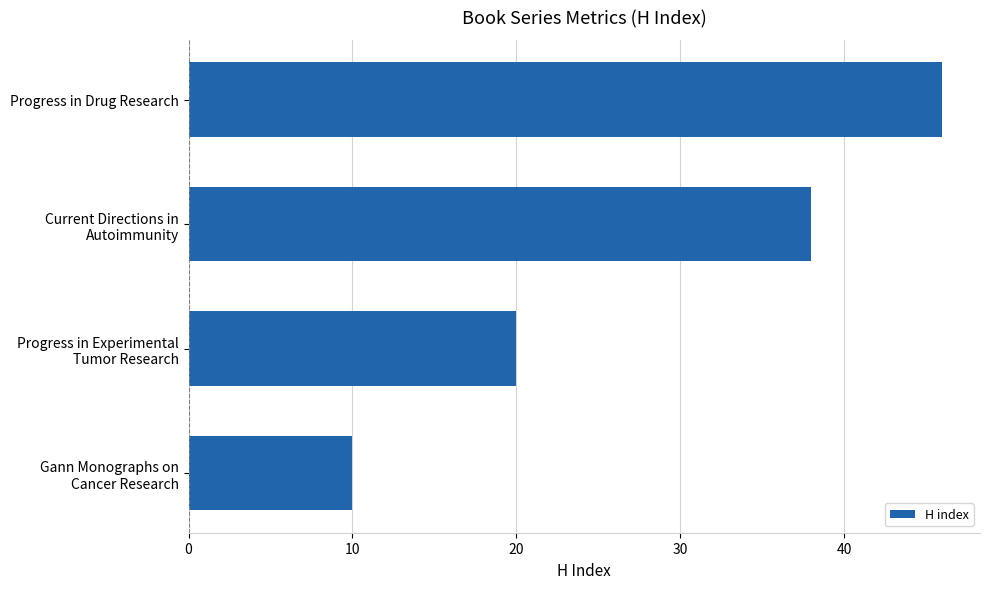

Reading bottom to top, extract all data points from this chart.

10	20	38	46